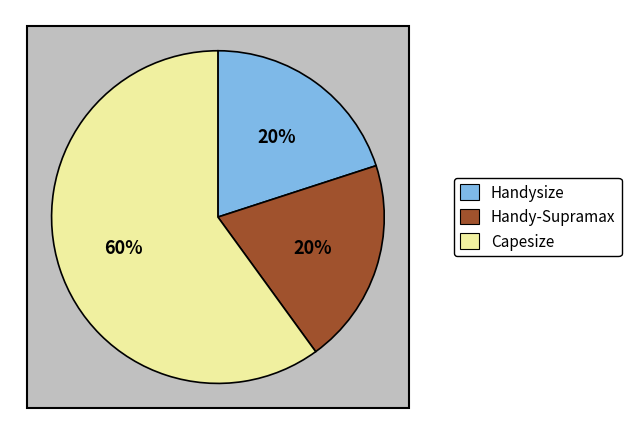

To the nearest percent, what is the combined percentage of Handy-Supramax and Capesize?

80%